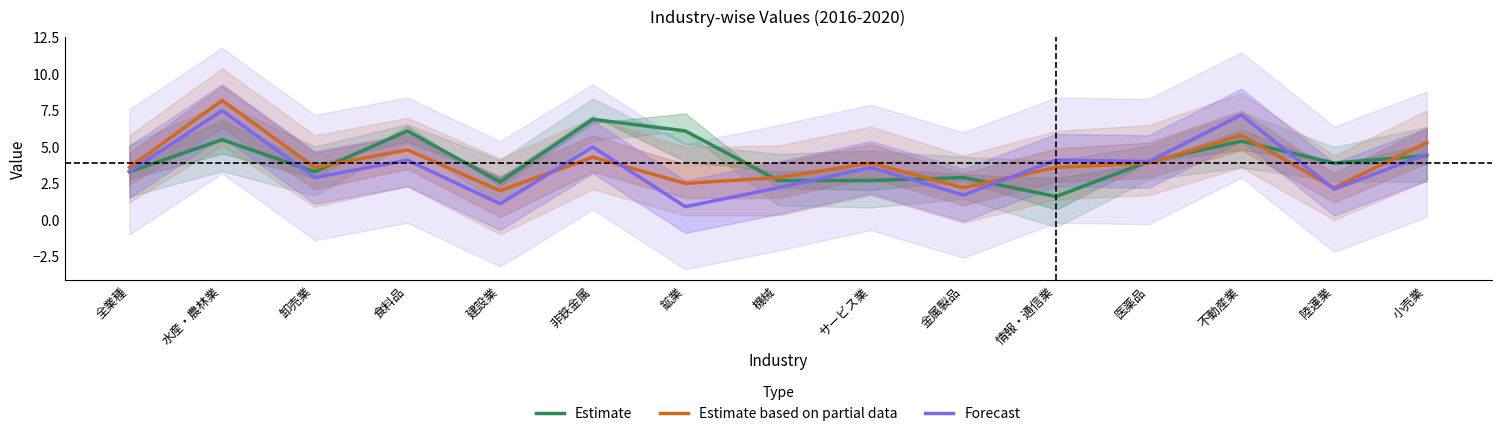

How many values in the Forecast series are below 3?

6